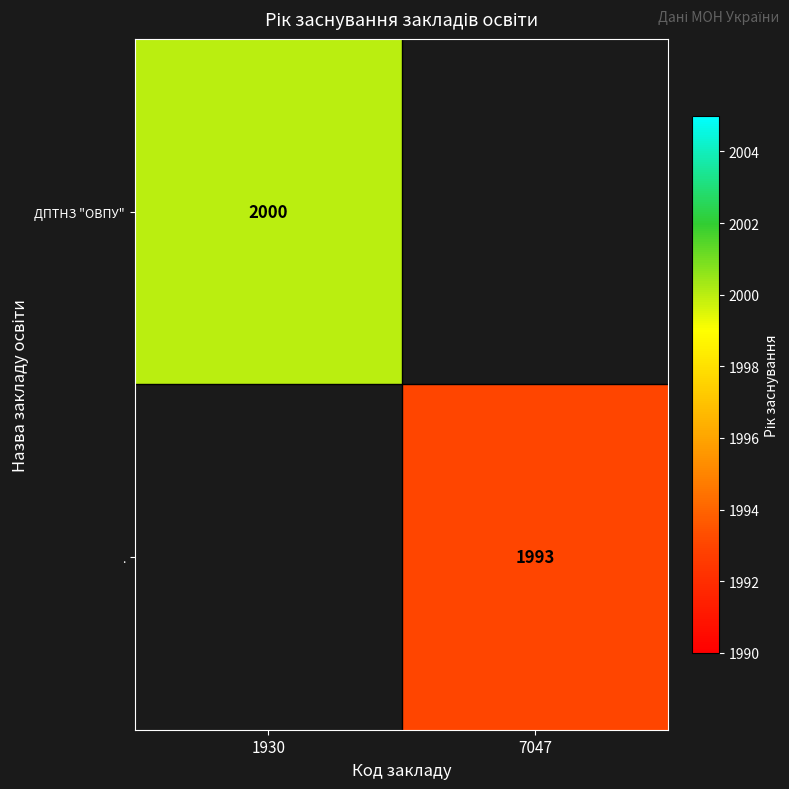

True or false: . has a value of 1993 at 7047.

True